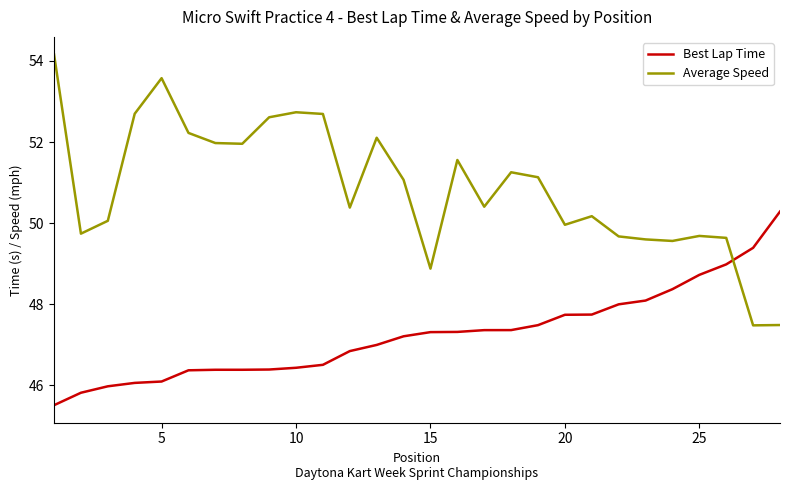

Which series has the widest spread of values?

Average Speed